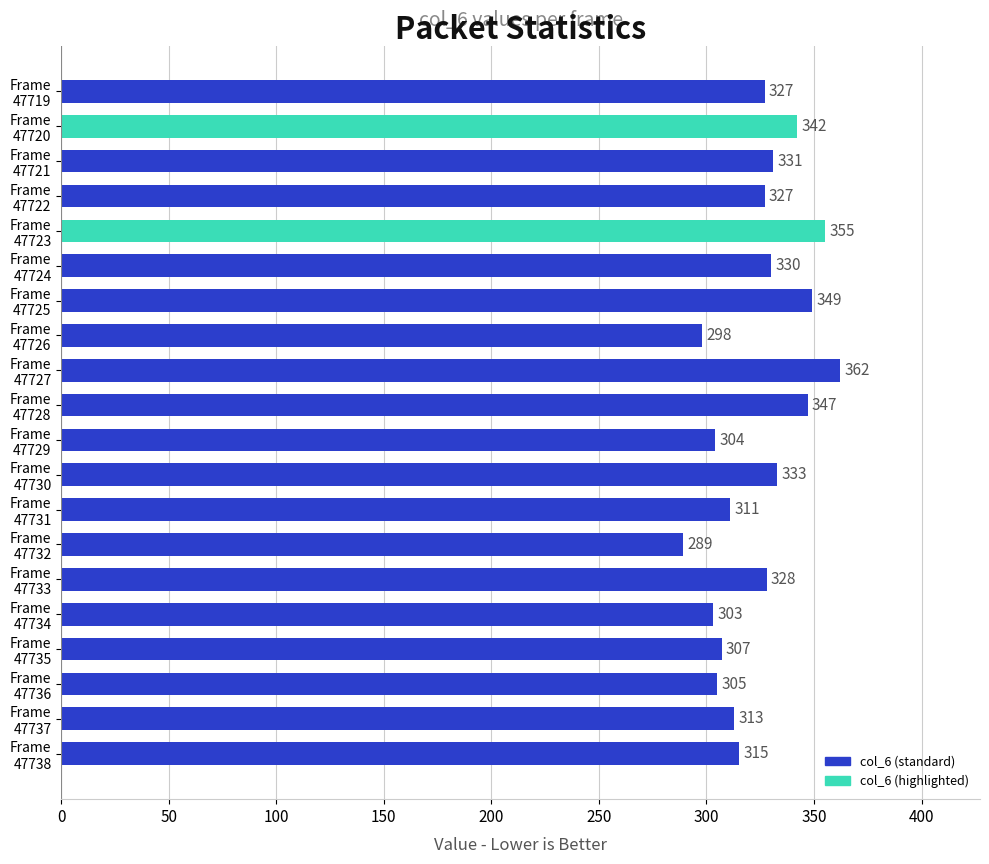

Reading top to bottom, list all the values displayed in this chart.

327	342	331	327	355	330	349	298	362	347	304	333	311	289	328	303	307	305	313	315